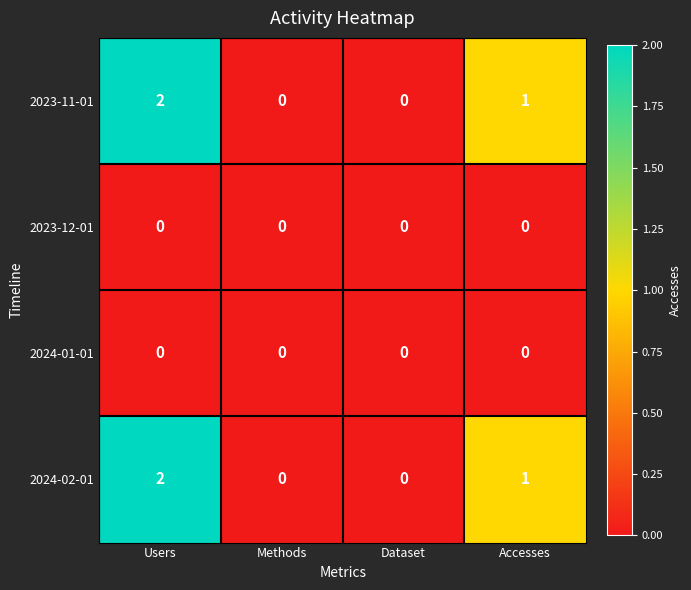

At which label does 2023-11-01 reach its peak?

Users